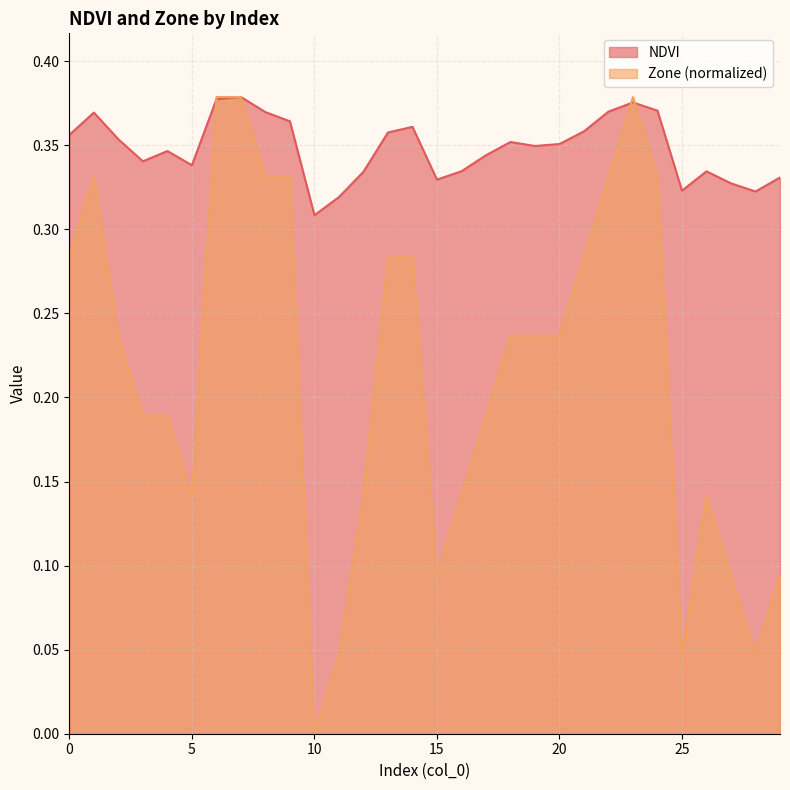

Does the chart display data point markers on the line(s)?

No